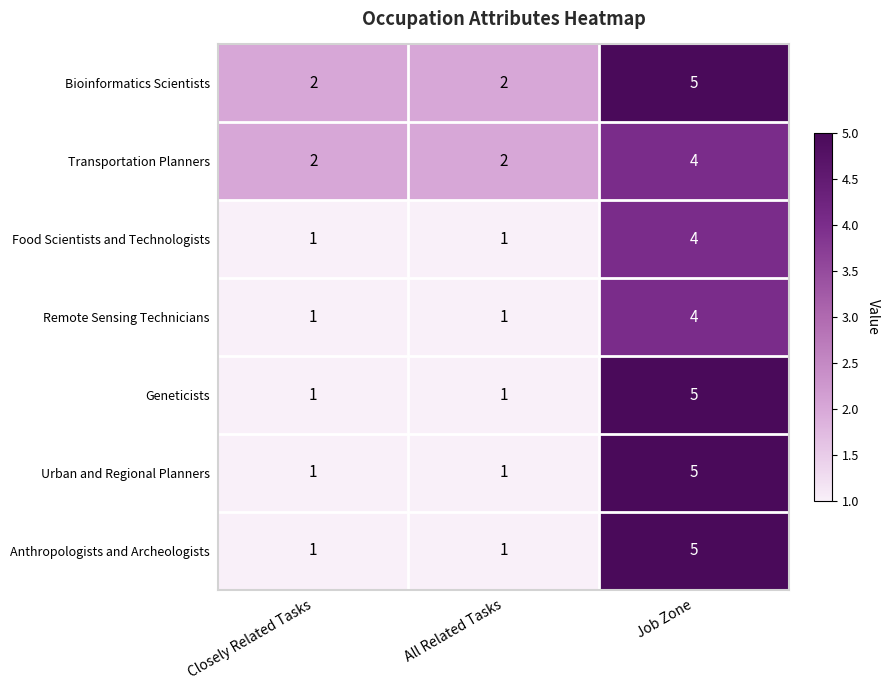

Is it true that Bioinformatics Scientists equals 2 at Closely Related Tasks?

True